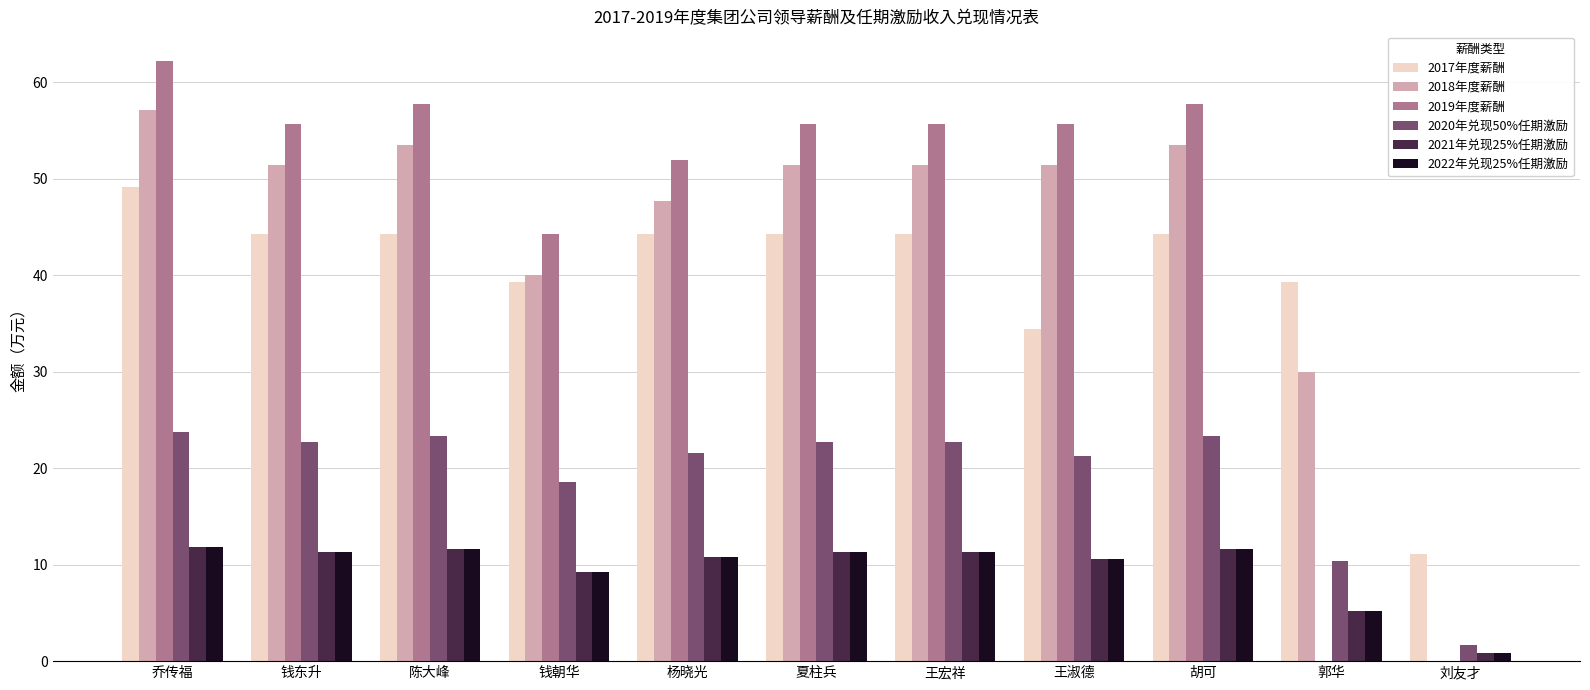

True or false: 2021年兑现25%任期激励 has a value of 10.6 at 王淑德.

True